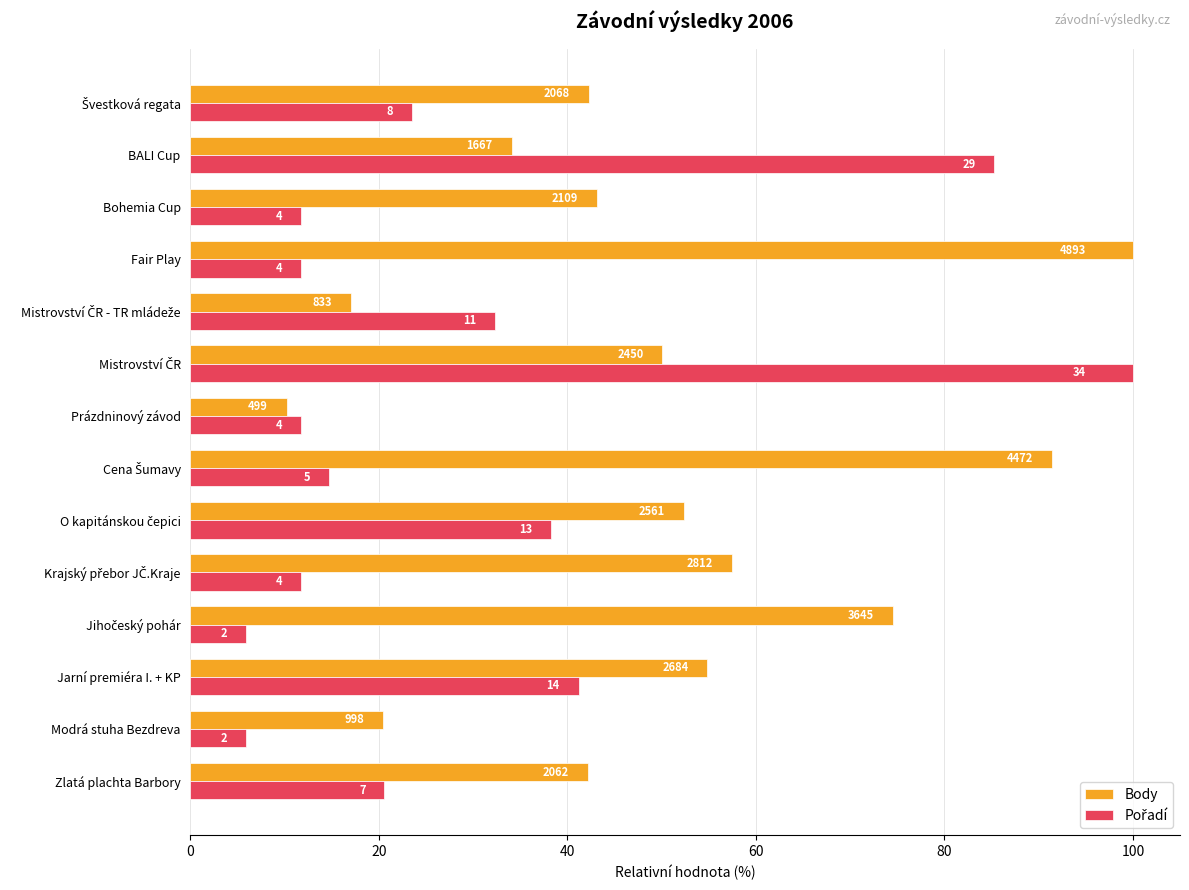

At how many categories does at least one series exceed 8?

14